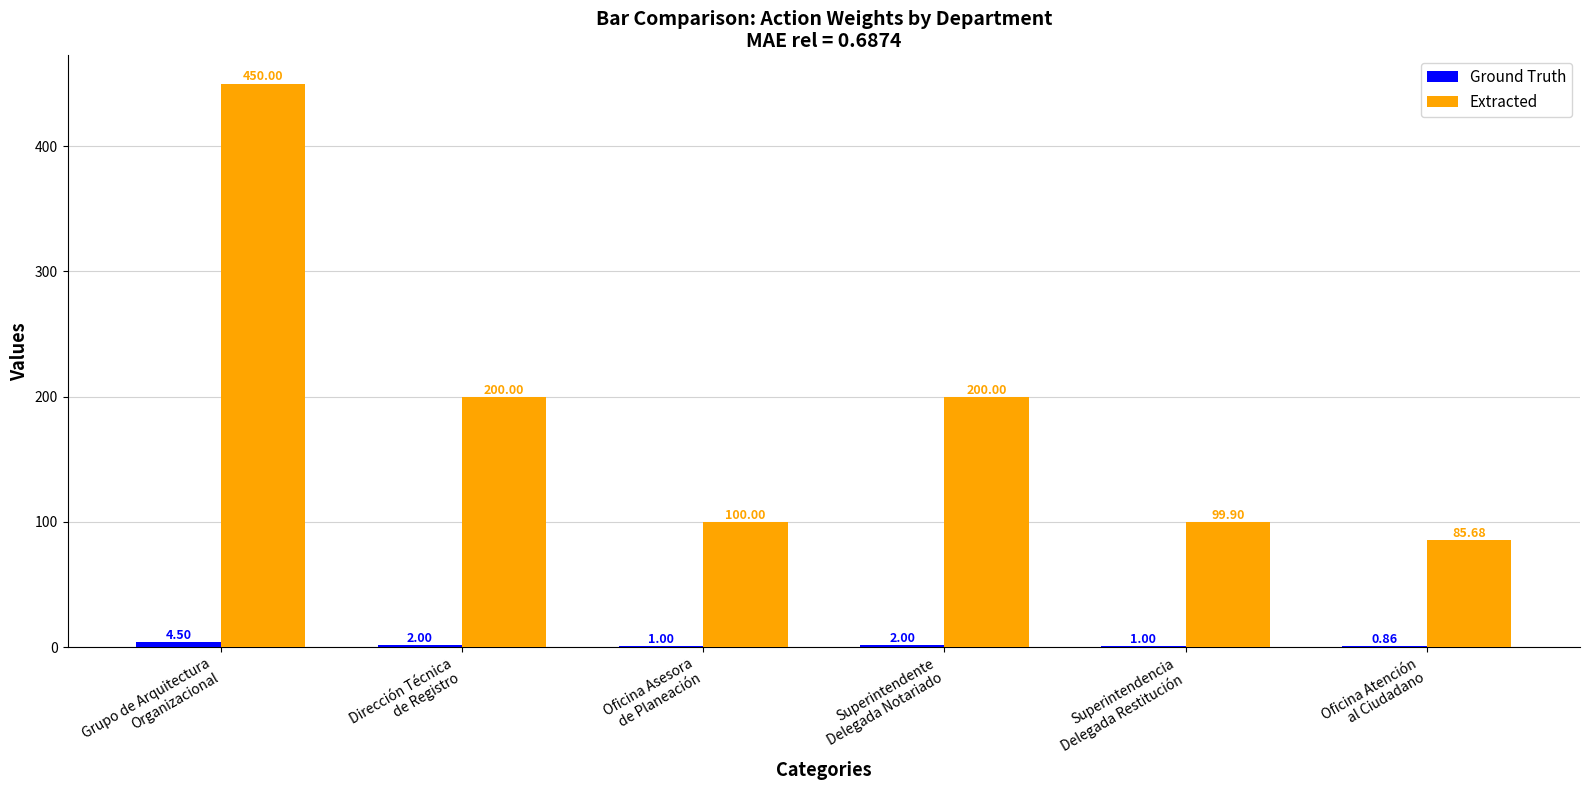

At which category is the sum across all series the highest?

Grupo de Arquitectura
Organizacional